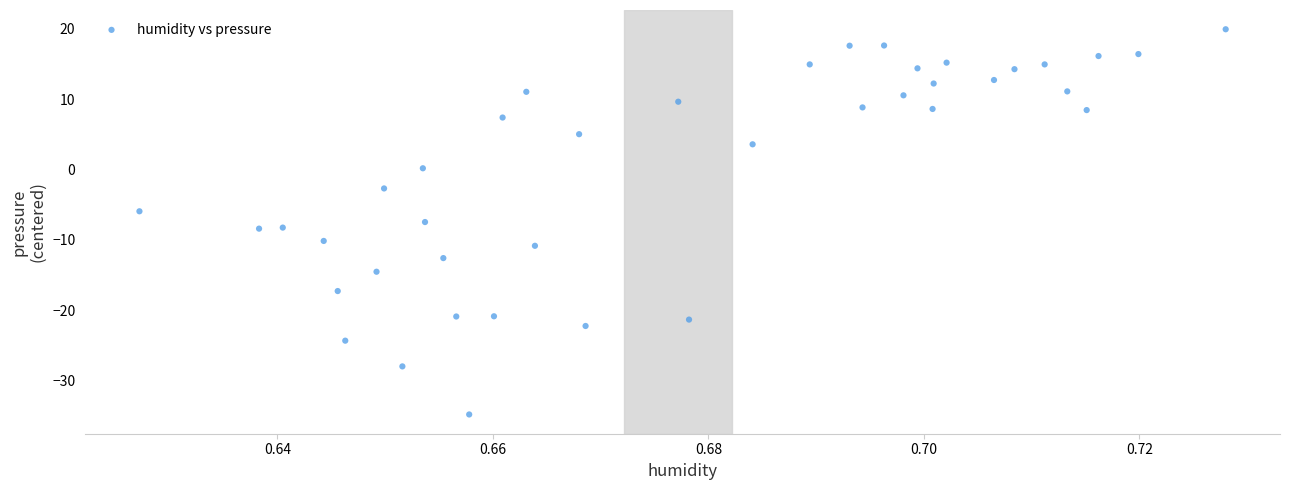

What is the range of Y values (max minus min)?

54.8